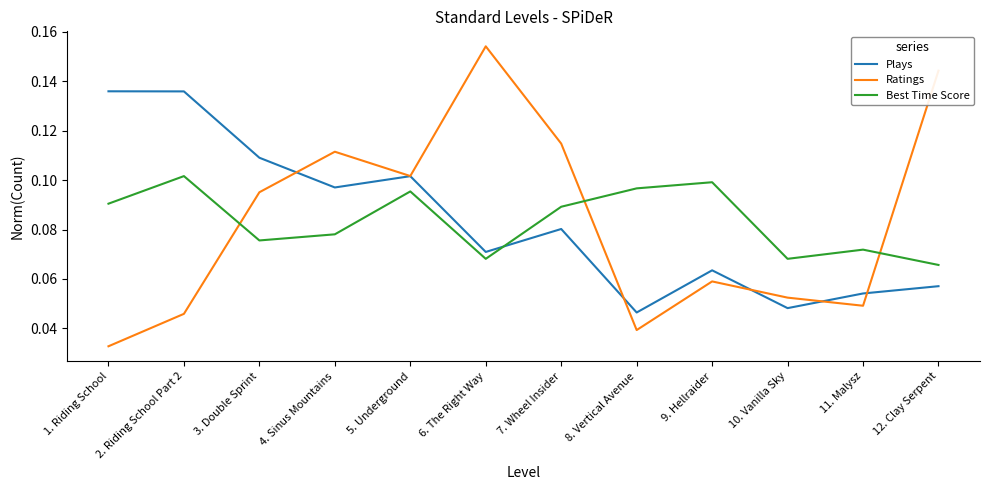

At which category does the chart reach its peak across all series?

6. The Right Way